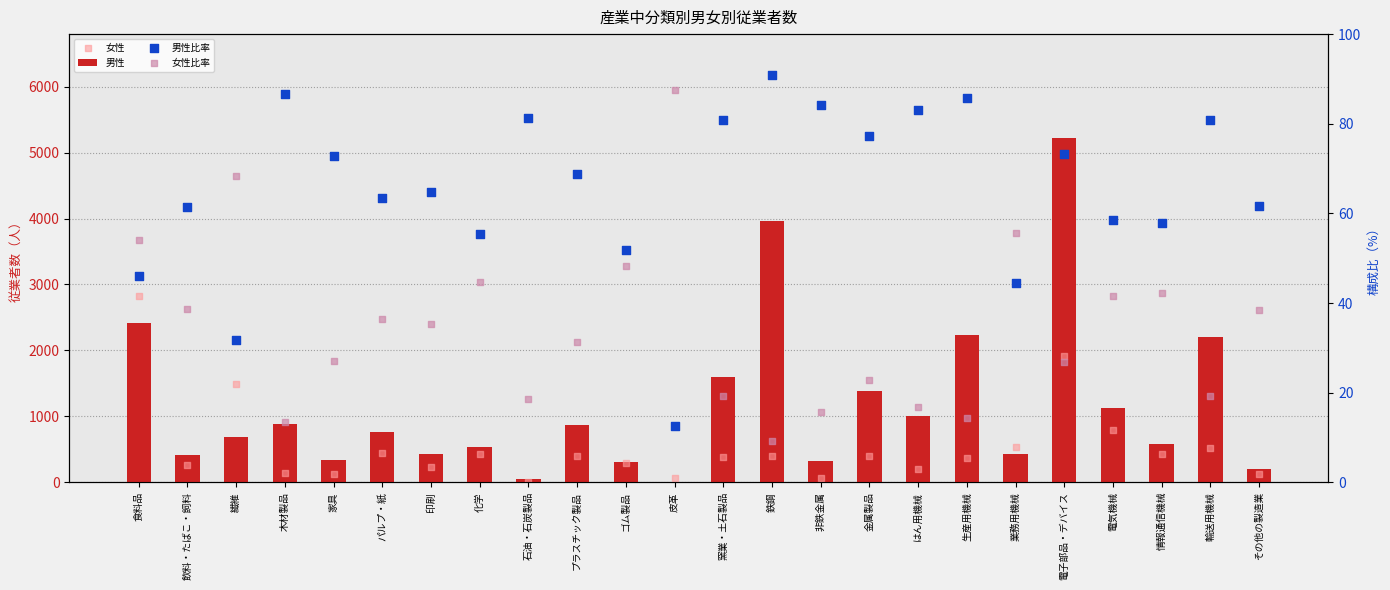

At which category is the sum across all series the highest?

電子部品・デバイス